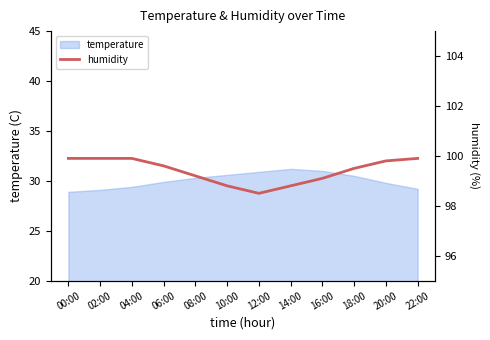

How many interior local valleys (lower than both neighbors) does the data have?

1